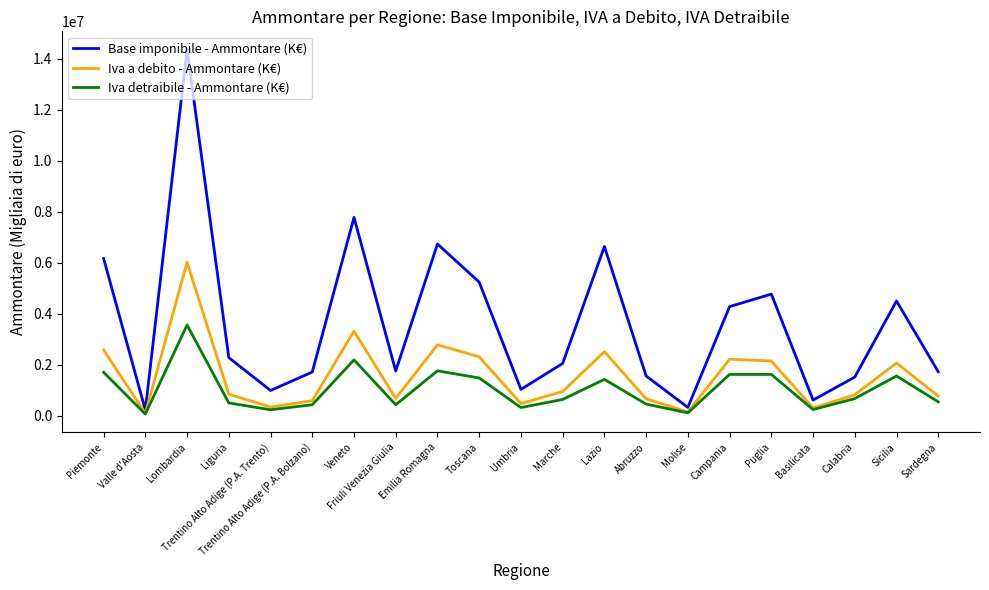

In Iva detraibile - Ammontare (K€), how many points are lower than both neighbors (excluding endpoints)?

6